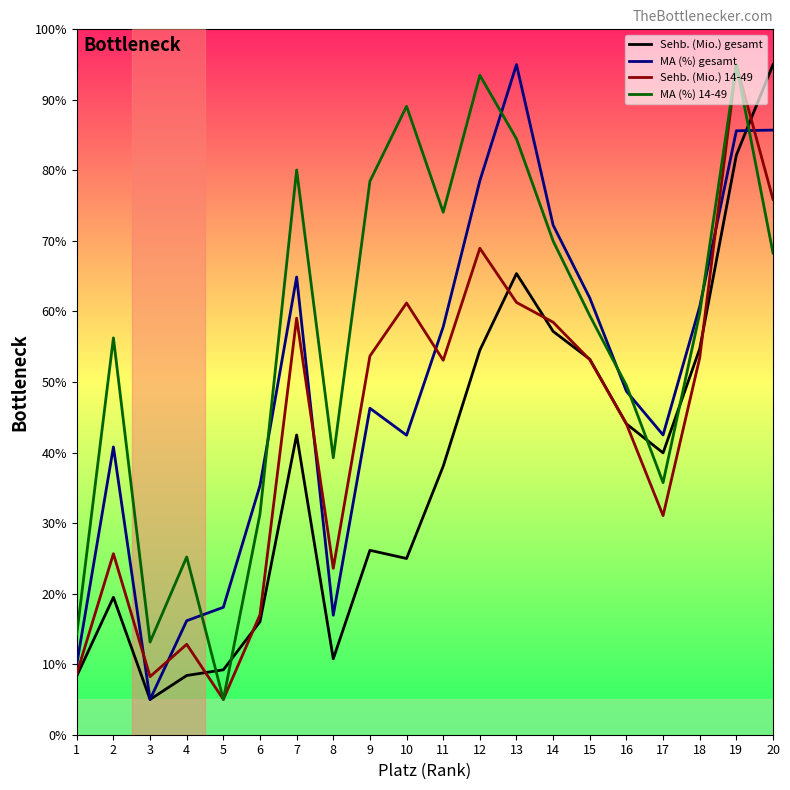

Which series changed the most between 14 and 17?

MA (%) 14-49